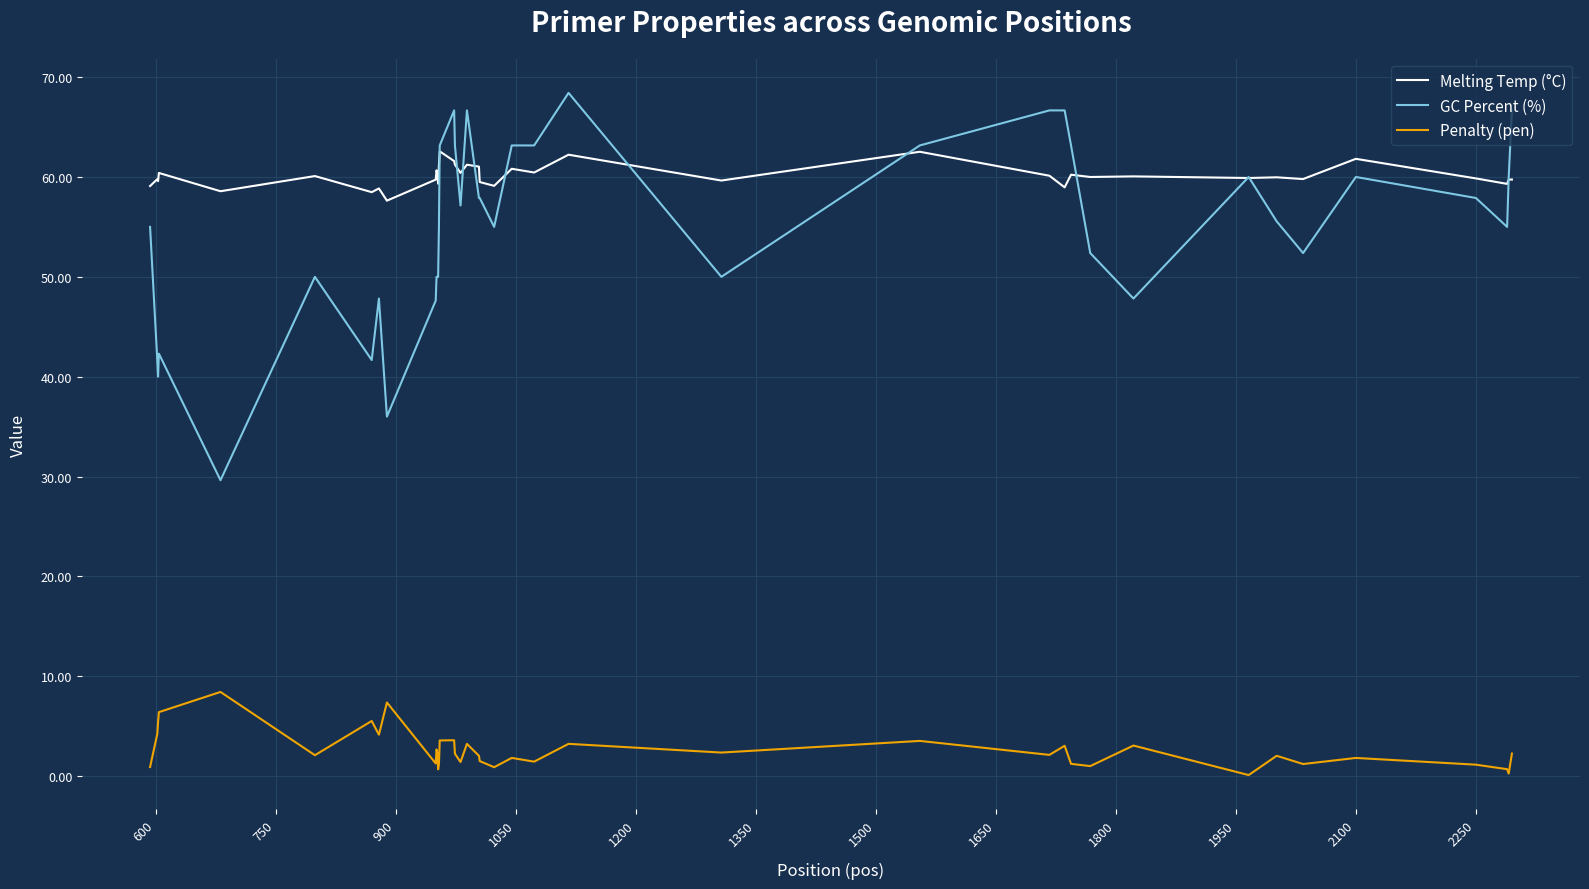

Which series has the widest spread of values?

GC Percent (%)